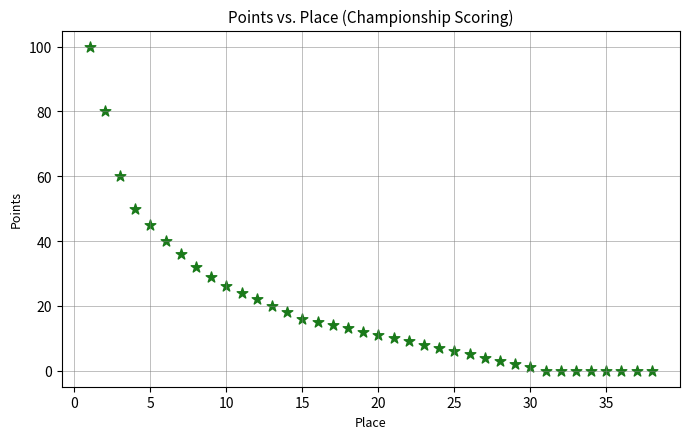

What is the range of Y values (max minus min)?

100